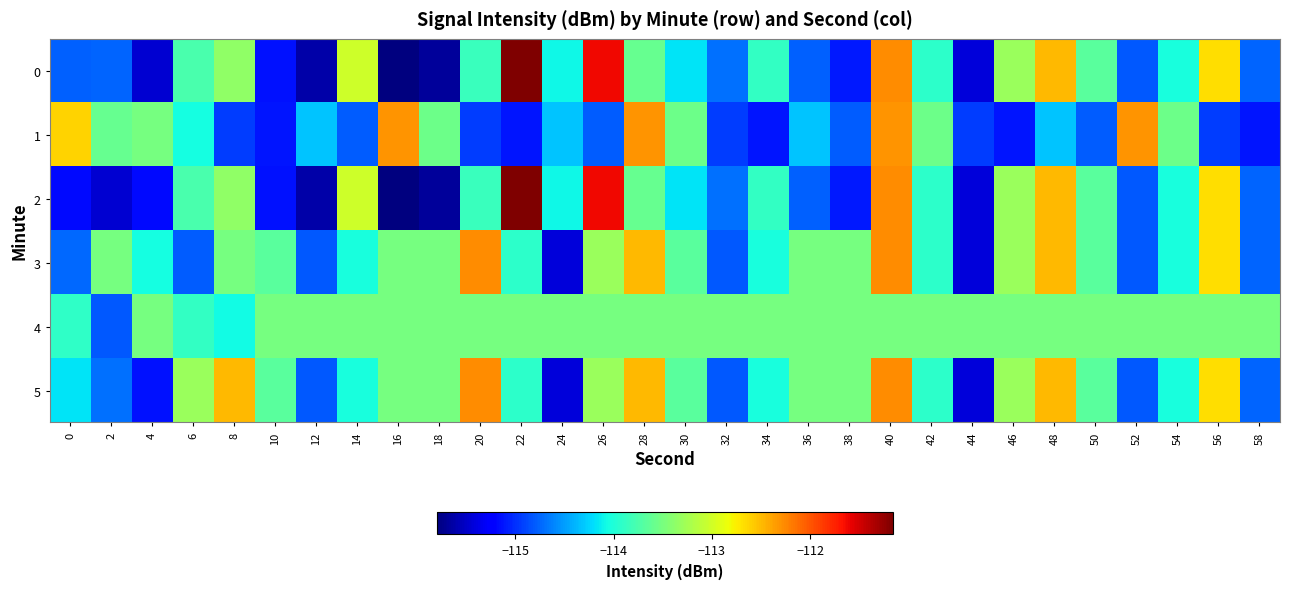

Reading left to right, what are all the values shown in this chart?

0: 0=-114.8	2=-114.8	4=-115.5	6=-113.8	8=-113.4	10=-115.1	12=-115.6	14=-113.0	16=-115.8	18=-115.7	20=-113.8	22=-111.2	24=-114.1	26=-111.6	28=-113.6	30=-114.2	32=-114.7	34=-113.9	36=-114.8	38=-115.1	40=-112.3	42=-113.9	44=-115.4	46=-113.3	48=-112.5	50=-113.7	52=-114.8	54=-114.0	56=-112.7	58=-114.8
1: 0=-112.6	2=-113.6	4=-113.5	6=-114.0	8=-114.9	10=-115.1	12=-114.3	14=-114.8	16=-112.3	18=-113.6	20=-114.9	22=-115.1	24=-114.3	26=-114.8	28=-112.3	30=-113.6	32=-114.9	34=-115.1	36=-114.3	38=-114.8	40=-112.3	42=-113.6	44=-114.9	46=-115.1	48=-114.3	50=-114.8	52=-112.3	54=-113.6	56=-114.9	58=-115.1
2: 0=-115.2	2=-115.5	4=-115.2	6=-113.8	8=-113.4	10=-115.1	12=-115.6	14=-113.0	16=-115.8	18=-115.7	20=-113.8	22=-111.2	24=-114.1	26=-111.6	28=-113.6	30=-114.2	32=-114.7	34=-113.9	36=-114.8	38=-115.1	40=-112.3	42=-113.9	44=-115.4	46=-113.3	48=-112.5	50=-113.7	52=-114.8	54=-114.0	56=-112.7	58=-114.8
3: 0=-114.7	2=-113.5	4=-114.0	6=-114.8	8=-113.5	10=-113.7	12=-114.8	14=-114.0	16=-113.5	18=-113.5	20=-112.3	22=-113.9	24=-115.4	26=-113.3	28=-112.5	30=-113.7	32=-114.8	34=-114.0	36=-113.5	38=-113.5	40=-112.3	42=-113.9	44=-115.4	46=-113.3	48=-112.5	50=-113.7	52=-114.8	54=-114.0	56=-112.7	58=-114.8
4: 0=-113.9	2=-114.8	4=-113.5	6=-113.9	8=-114.1	10=-113.5	12=-113.5	14=-113.5	16=-113.5	18=-113.5	20=-113.5	22=-113.5	24=-113.5	26=-113.5	28=-113.5	30=-113.5	32=-113.5	34=-113.5	36=-113.5	38=-113.5	40=-113.5	42=-113.5	44=-113.5	46=-113.5	48=-113.5	50=-113.5	52=-113.5	54=-113.5	56=-113.5	58=-113.5
5: 0=-114.2	2=-114.7	4=-115.1	6=-113.3	8=-112.5	10=-113.7	12=-114.8	14=-114.0	16=-113.5	18=-113.5	20=-112.3	22=-113.9	24=-115.4	26=-113.3	28=-112.5	30=-113.7	32=-114.8	34=-114.0	36=-113.5	38=-113.5	40=-112.3	42=-113.9	44=-115.4	46=-113.3	48=-112.5	50=-113.7	52=-114.8	54=-114.0	56=-112.7	58=-114.8